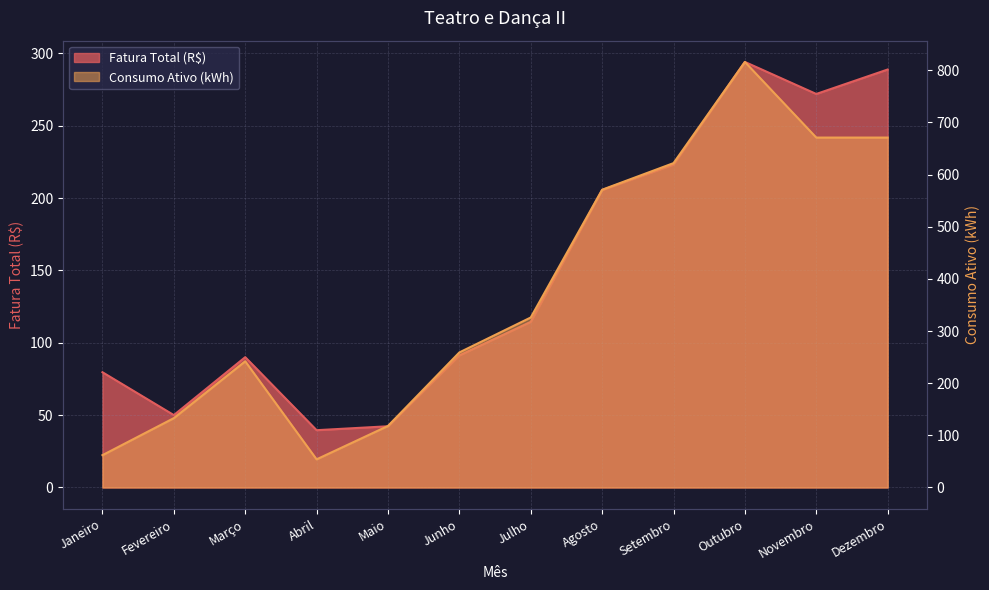

What is the value of the Fatura Total (R$) point at the 10th from the left?

294.1